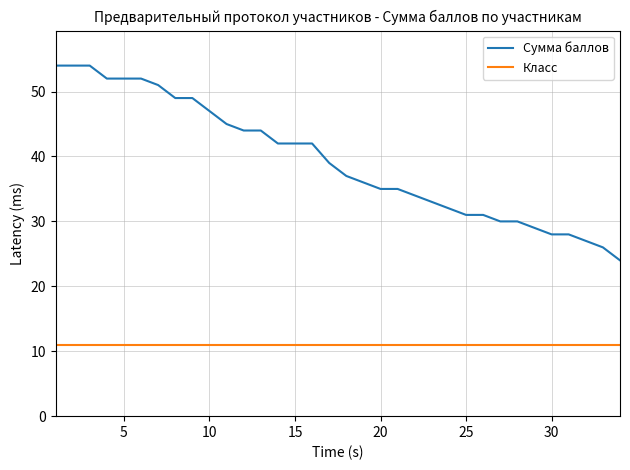

What is the difference between the maximum and minimum values in the Сумма баллов series?

30